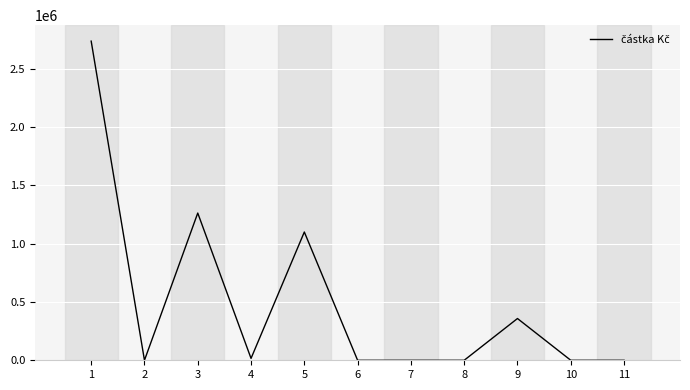

What is the change in value from 2 to 3?

+1263441.0